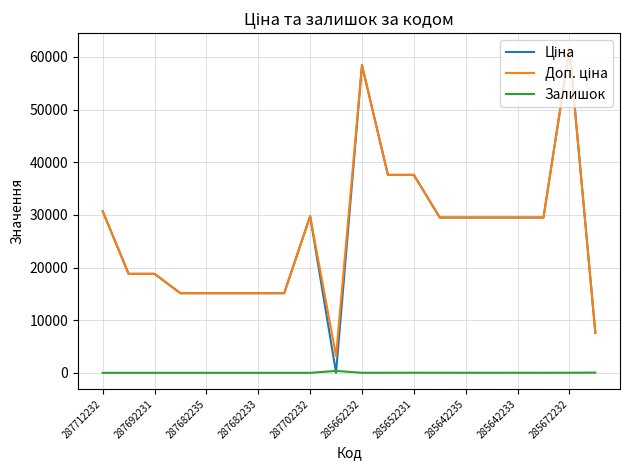

How many lines are shown in the chart?

3